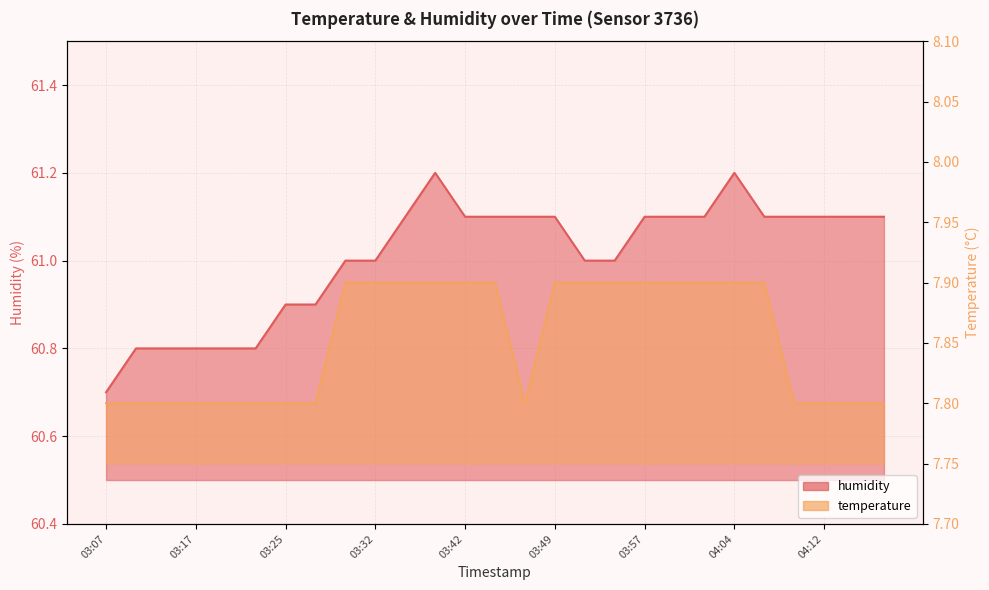

Does the chart display data point markers on the line(s)?

No